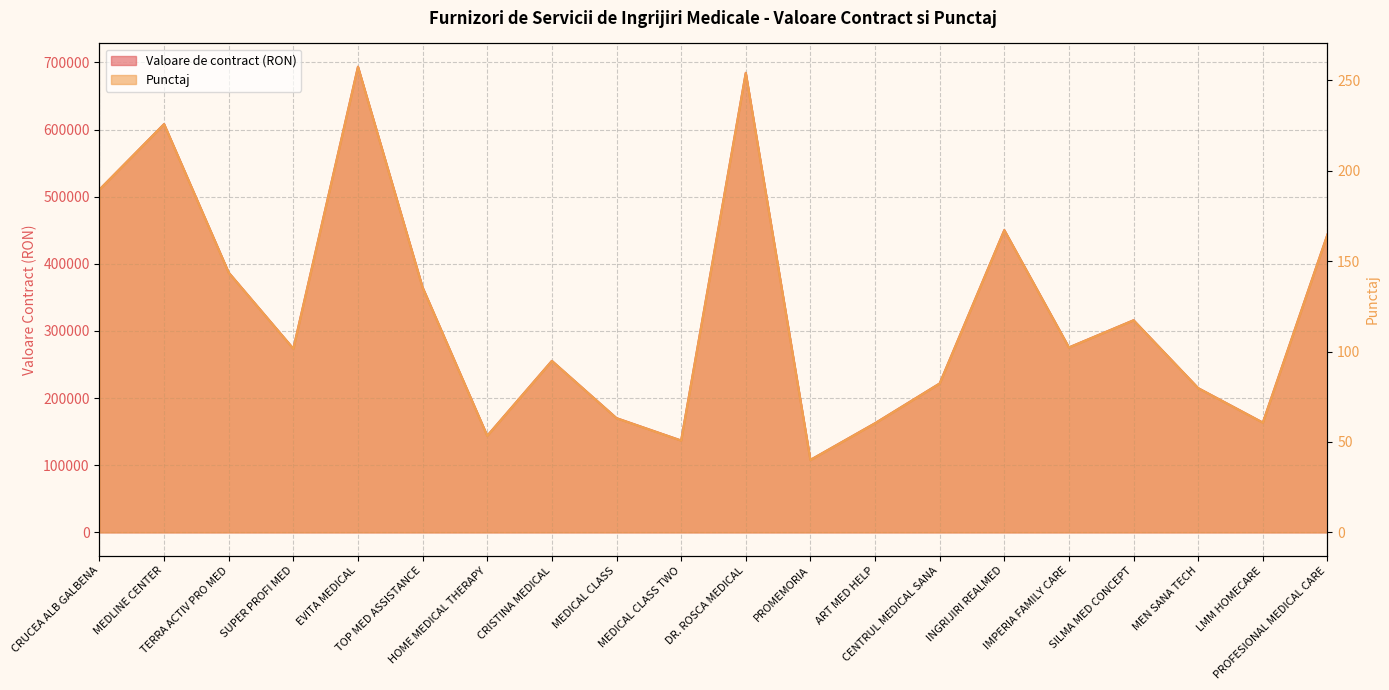

What is the label of the 8th point from the left?

CRISTINA MEDICAL